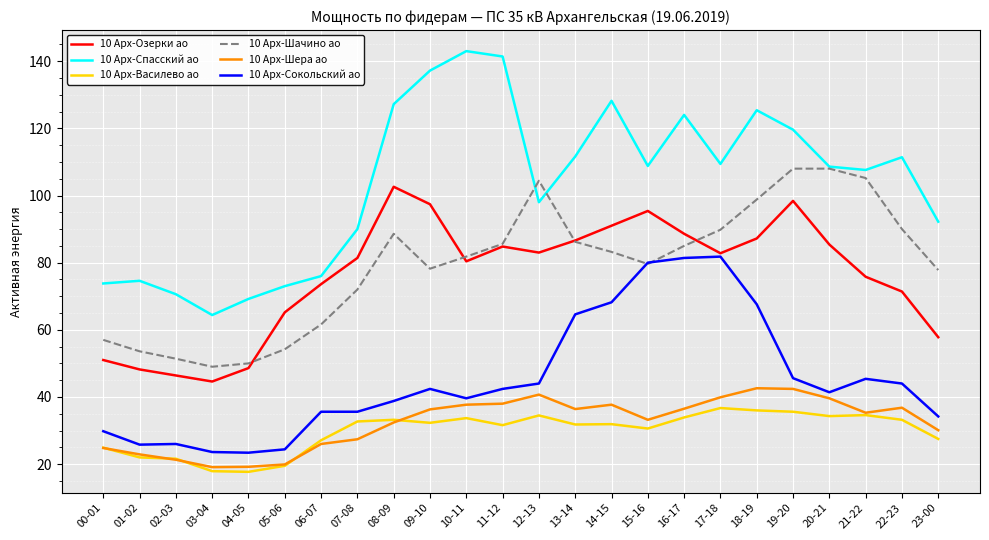

What is the average value of the 10 Арх-Шера ао series?

32.3